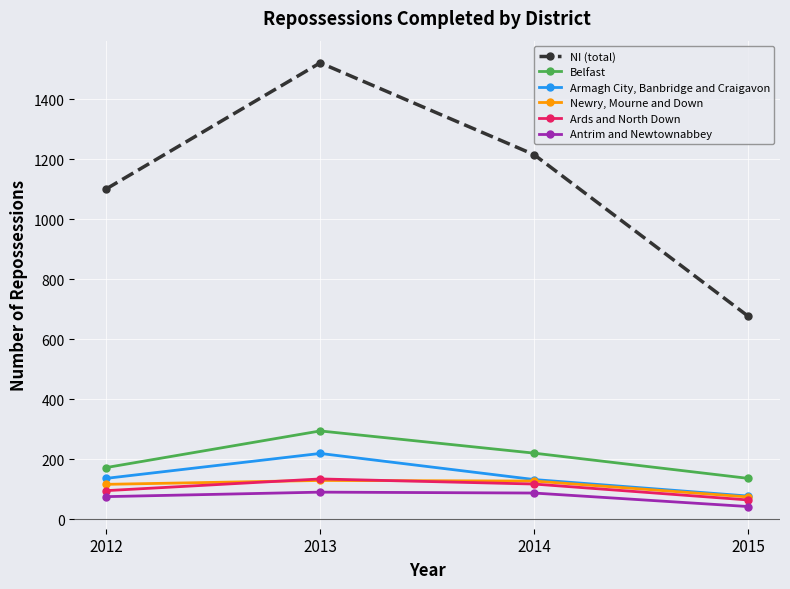

True or false: Antrim and Newtownabbey has more than 1 interior local peaks.

False